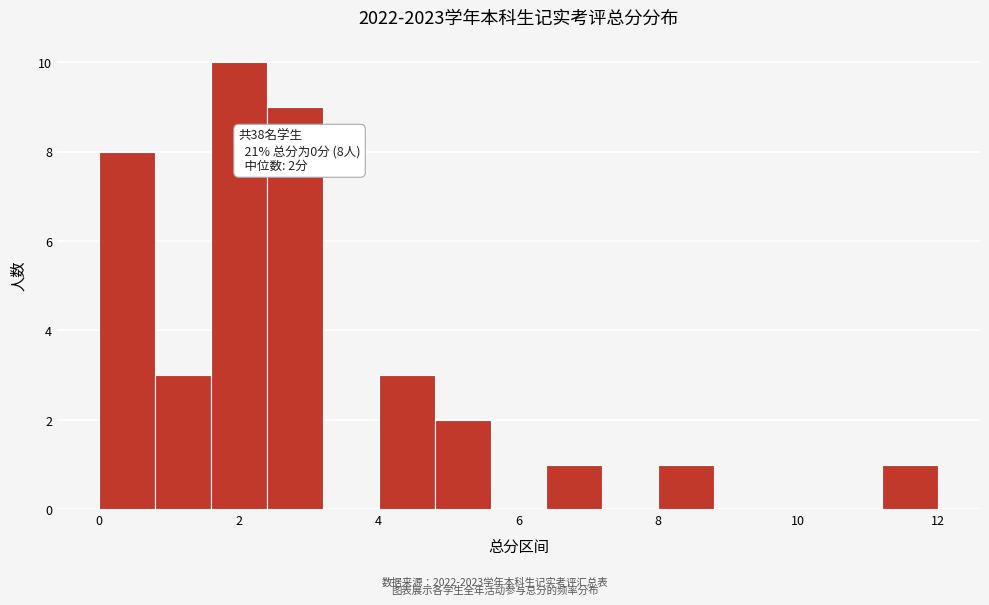

Which range on the x-axis has the tallest bar?

1.6 to 2.4